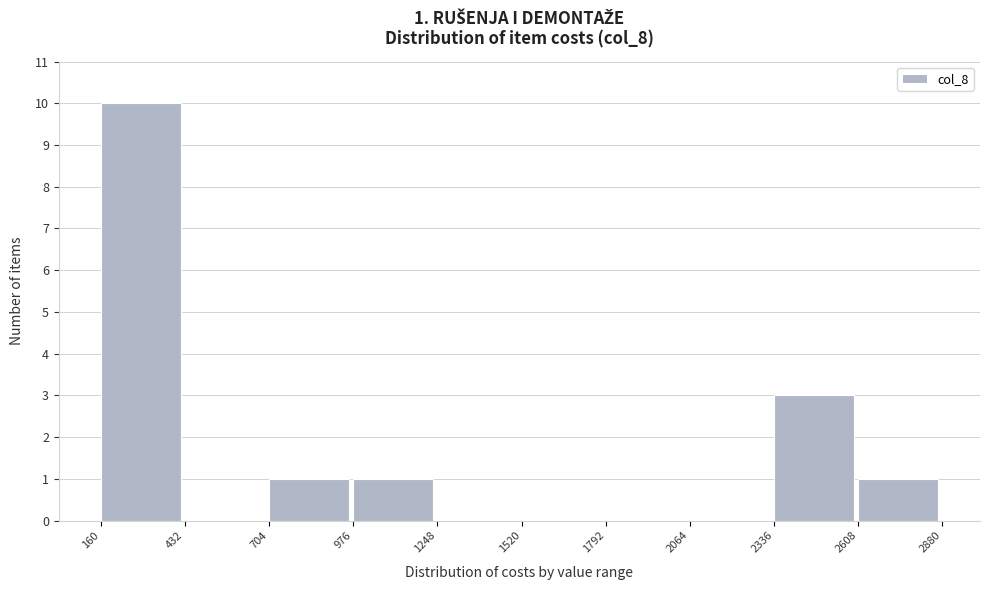

Over which range of the x-axis is the bar tallest?

160 to 432